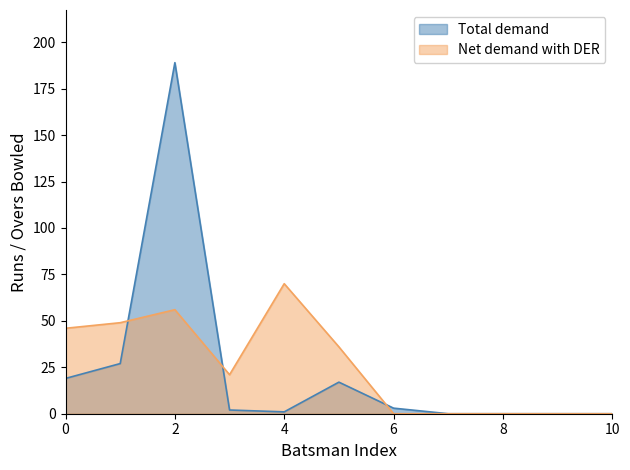

Which series has the largest total across all categories?

Net demand with DER